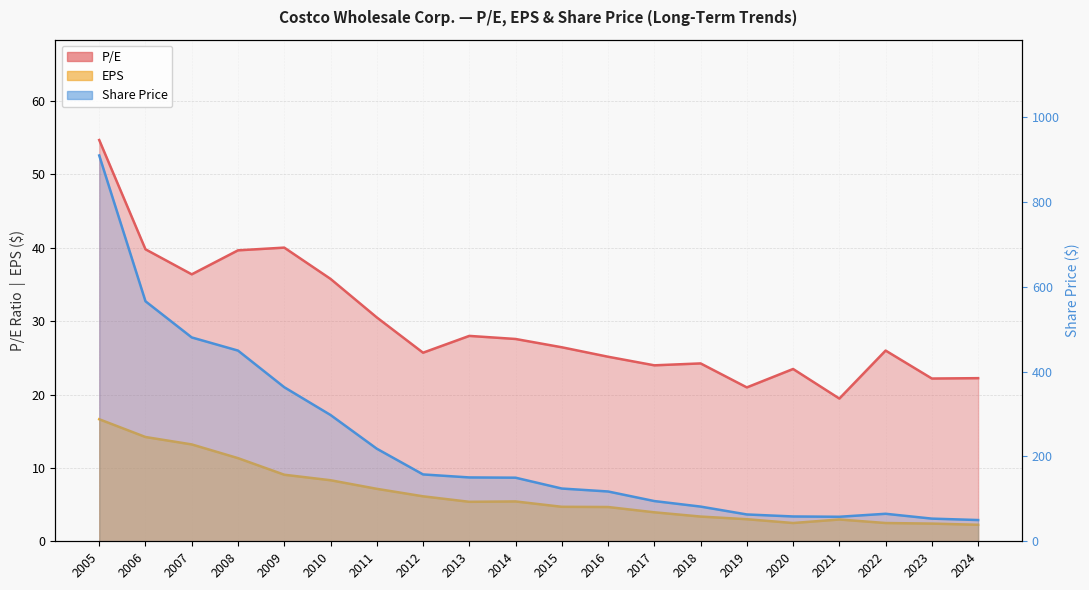

At which category does the chart reach its minimum across all series?

2024